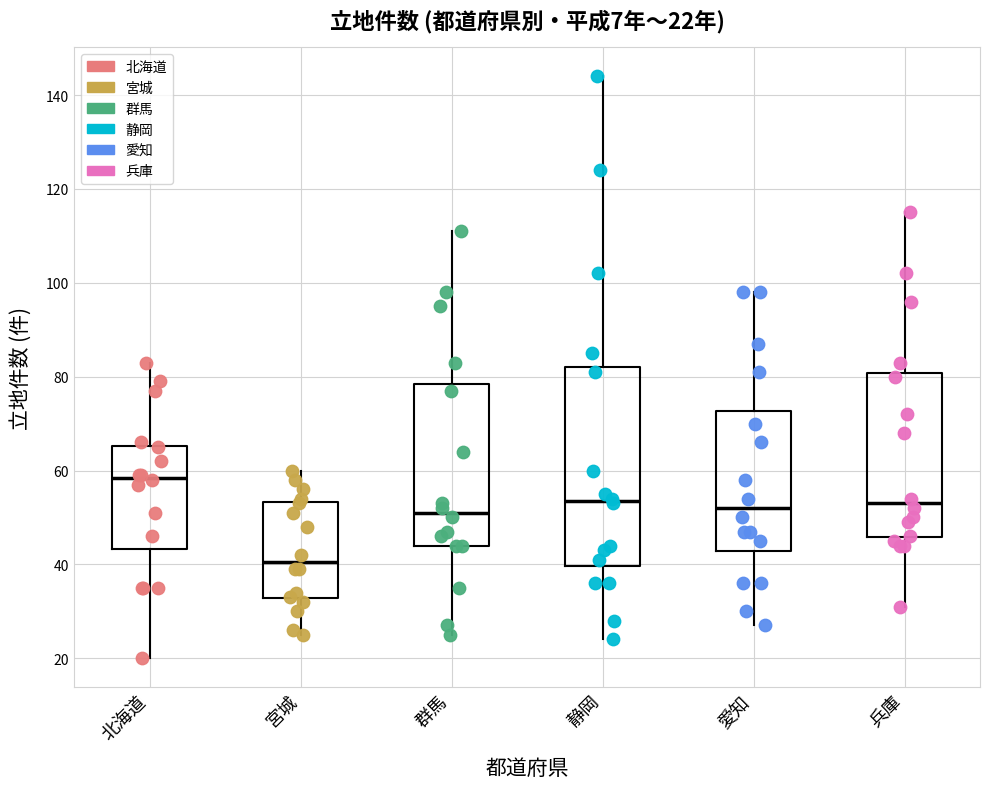

Comparing the boxes themselves (not the whiskers), which one is the tallest?

静岡